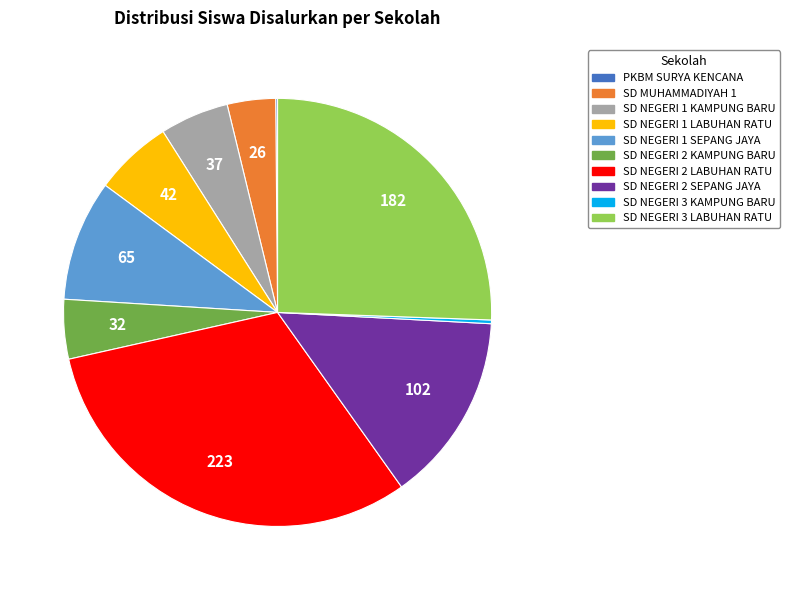

Which category has the biggest portion of the pie?

SD NEGERI 2 LABUHAN RATU